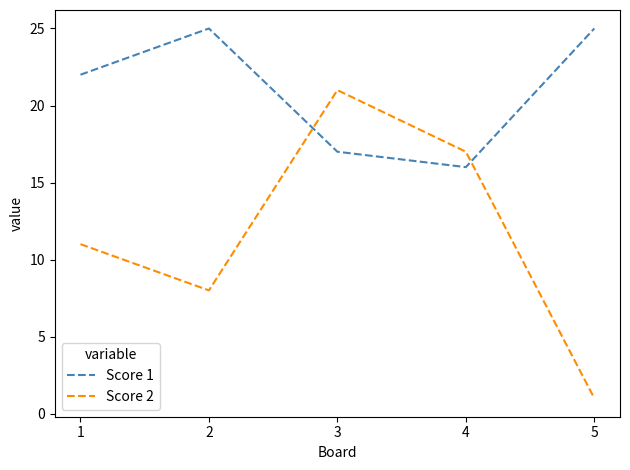

How many interior local valleys does the Score 2 series have?

1